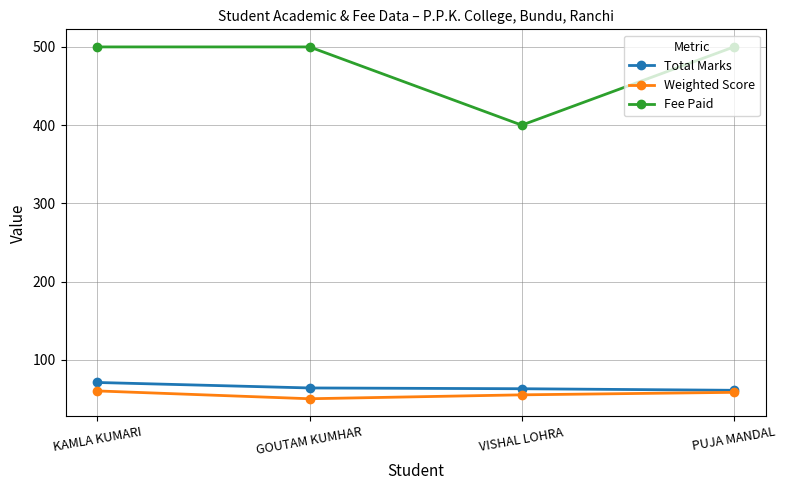

The Fee Paid series shows 500.0 at PUJA MANDAL. True or false?

True